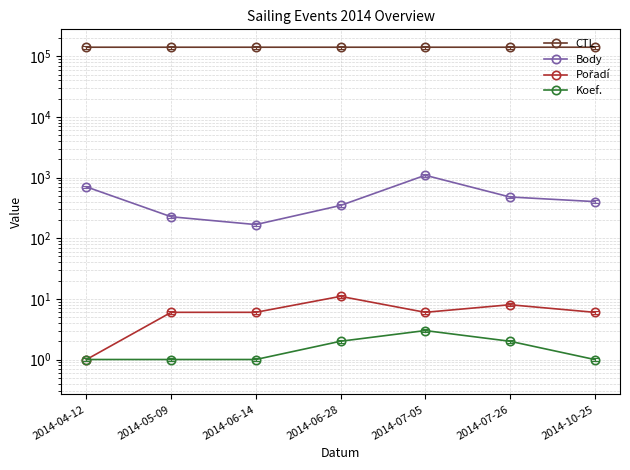

Reading left to right, transcribe all the data shown in this chart.

CTL: 141402	141404	141406	141407	141408	141409	141417
Body: 703	226	168	347	1093	479	402
Pořadí: 1	6	6	11	6	8	6
Koef.: 1	1	1	2	3	2	1